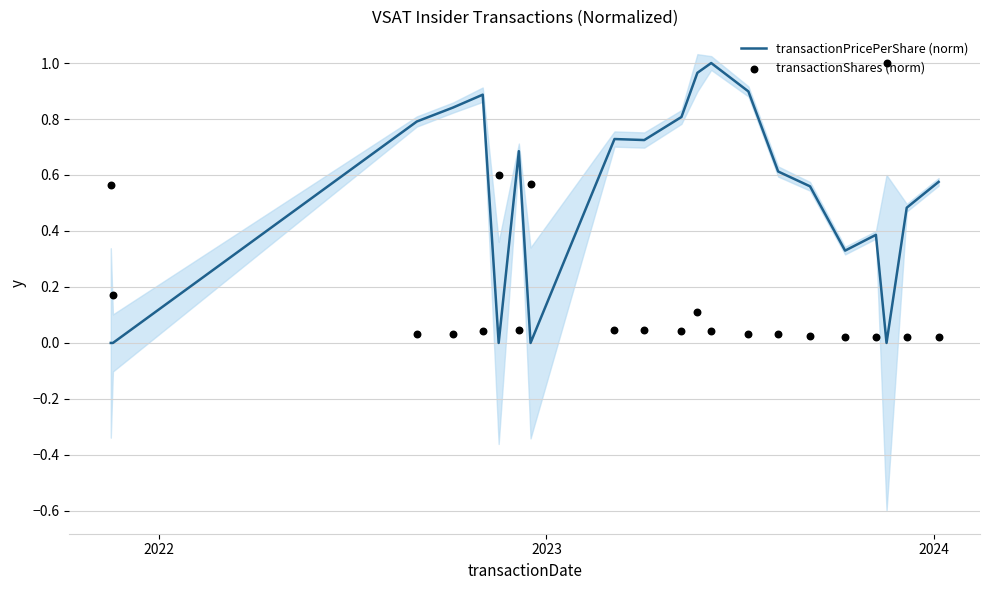

Which series contains the highest Y value?

transactionPricePerShare (norm)